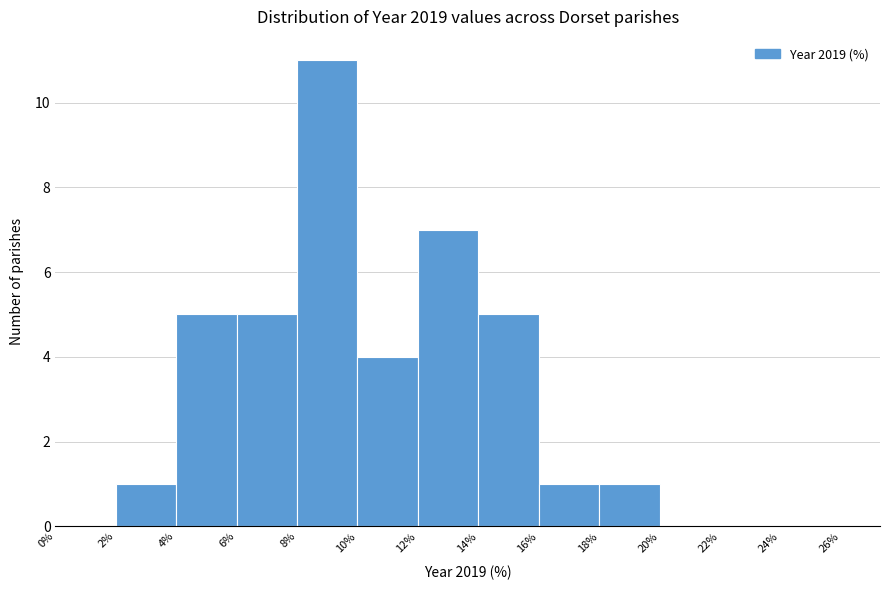

Which range on the x-axis has the tallest bar?

8% to 10%